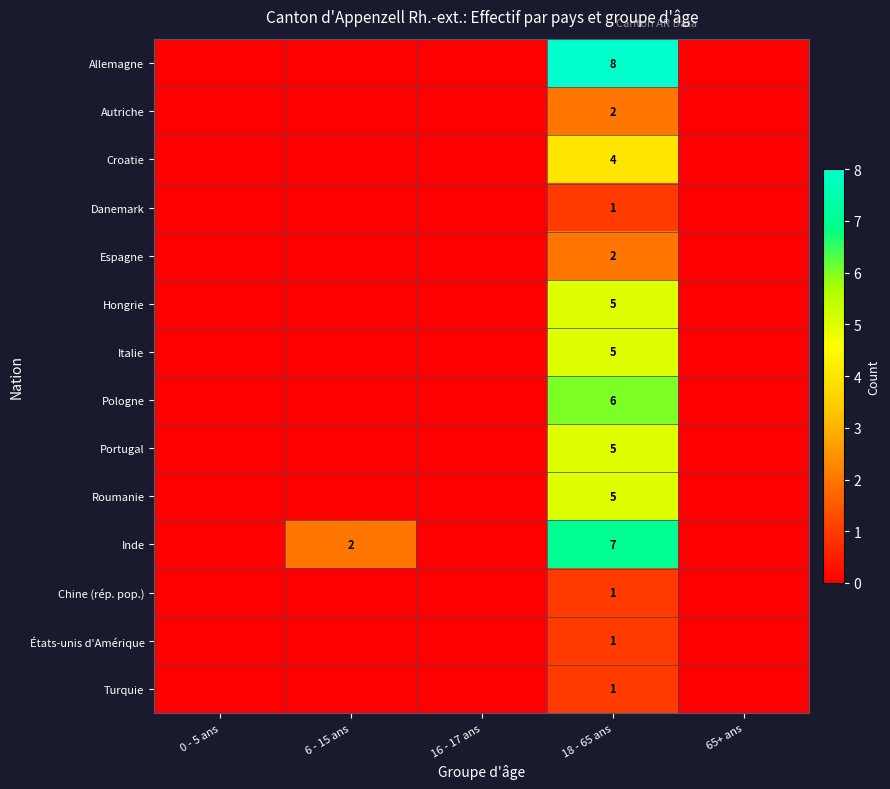

What is the spread (max minus min) of values at 18 - 65 ans?

7